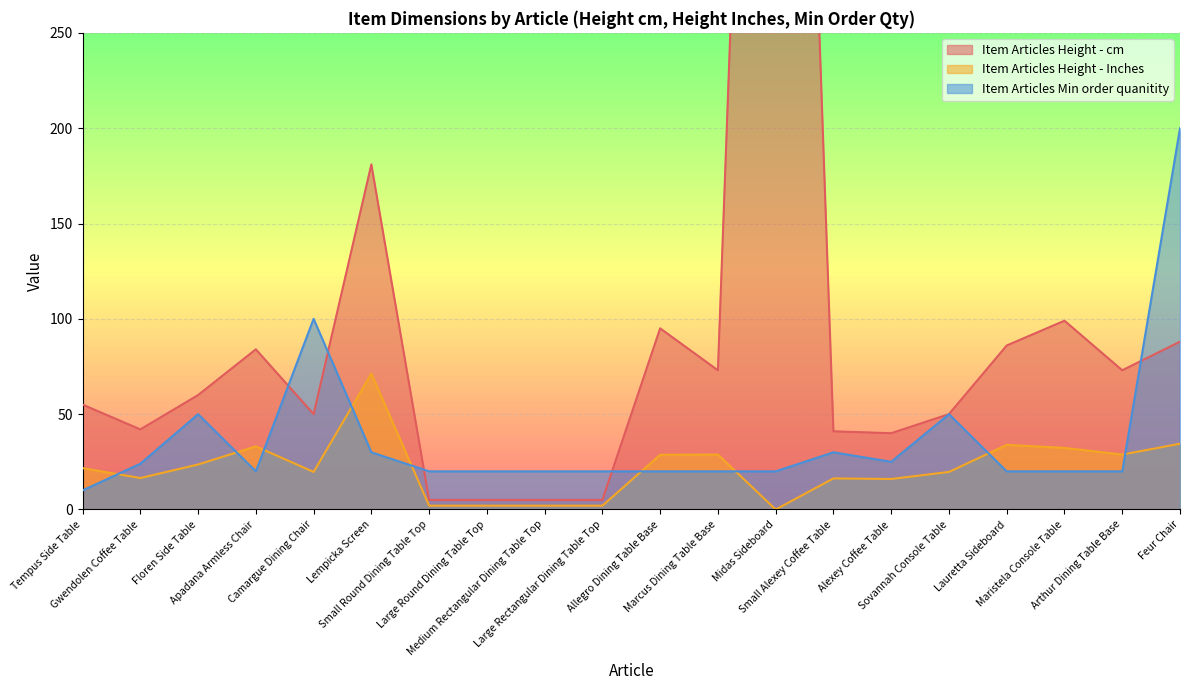

Which has a higher value, Large Round Dining Table Top or Floren Side Table?

Floren Side Table